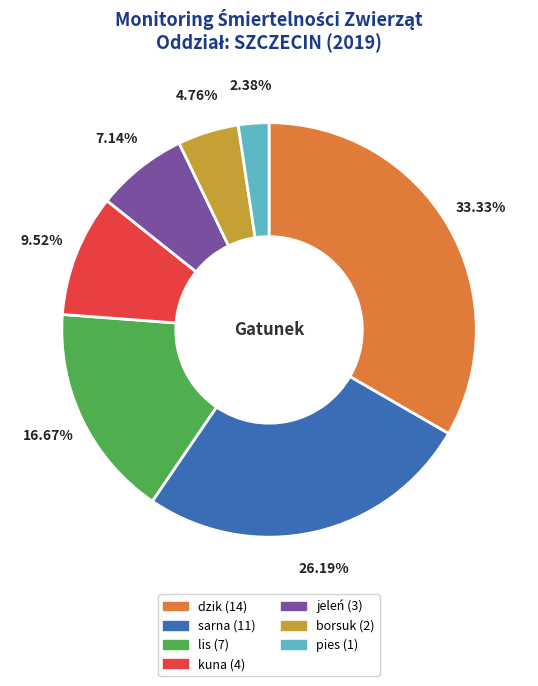

Is it true that borsuk is 16% of the pie?

False